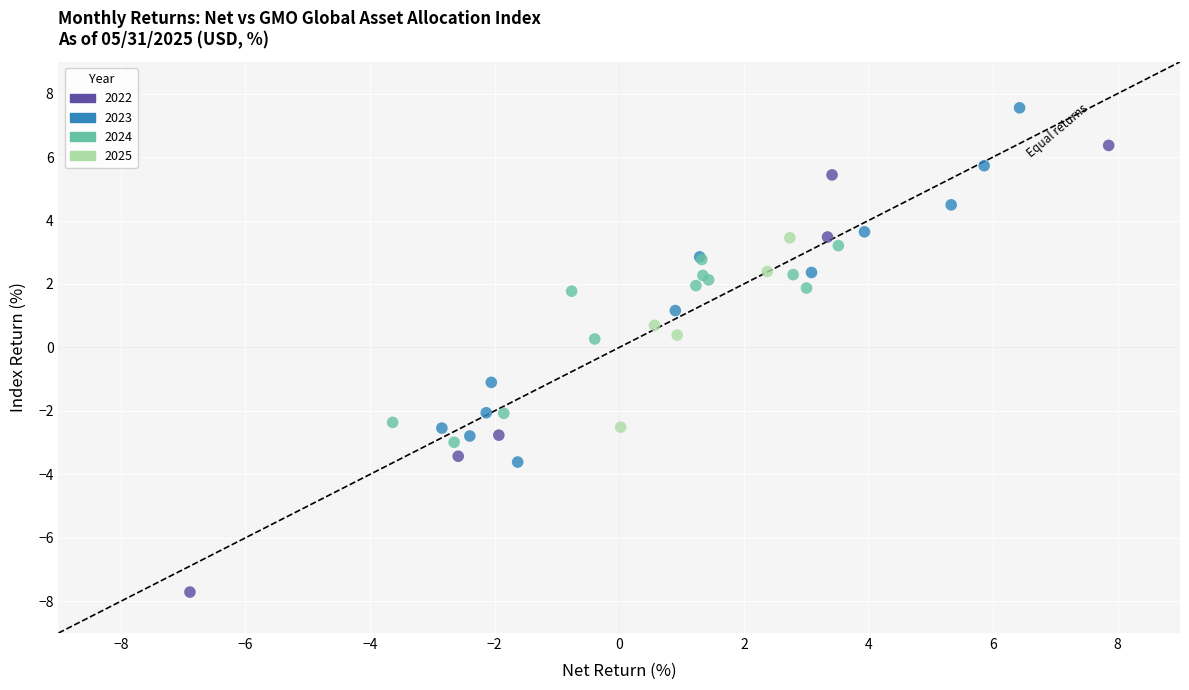

Which series has the largest Y range (max minus min)?

2022